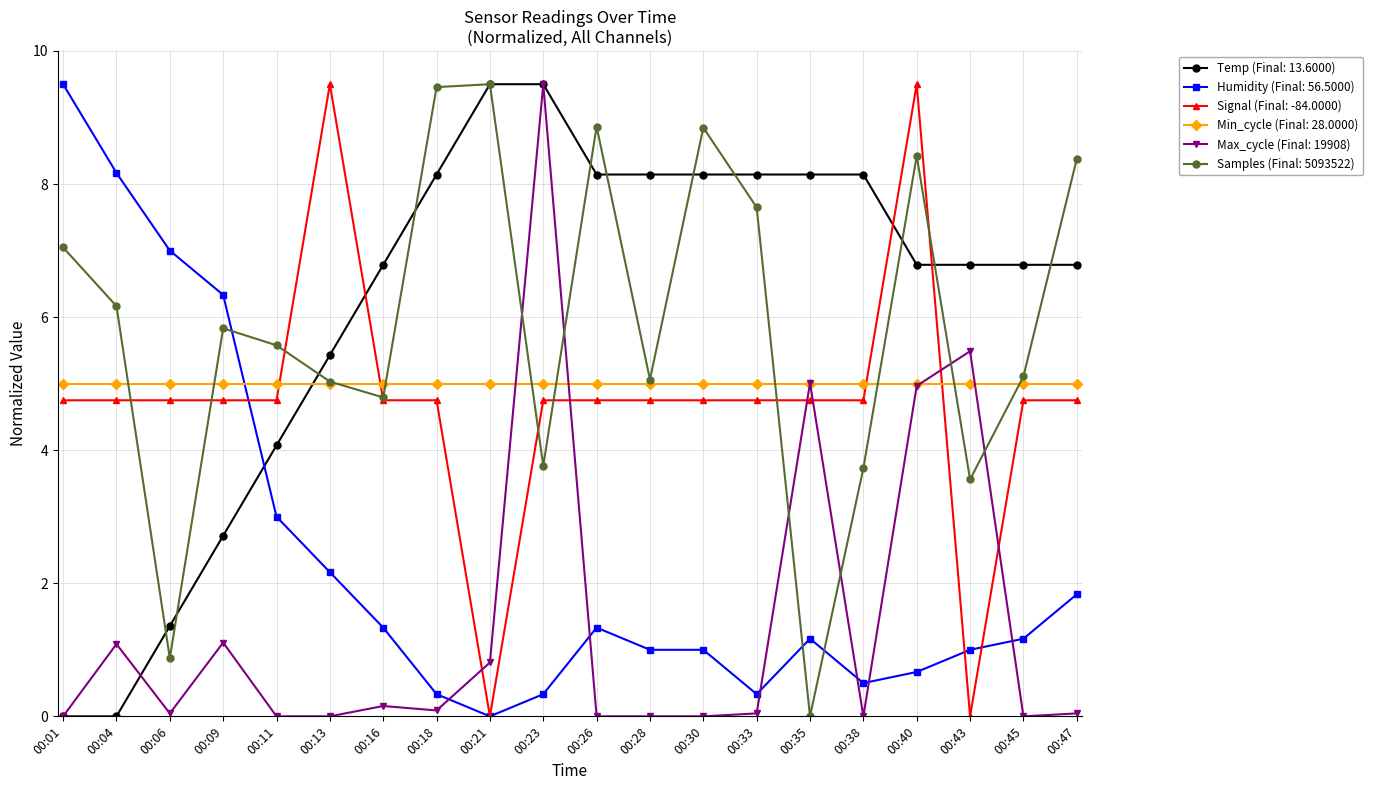

Where is the first local maximum for Samples (Final: 5093522)?

00:09